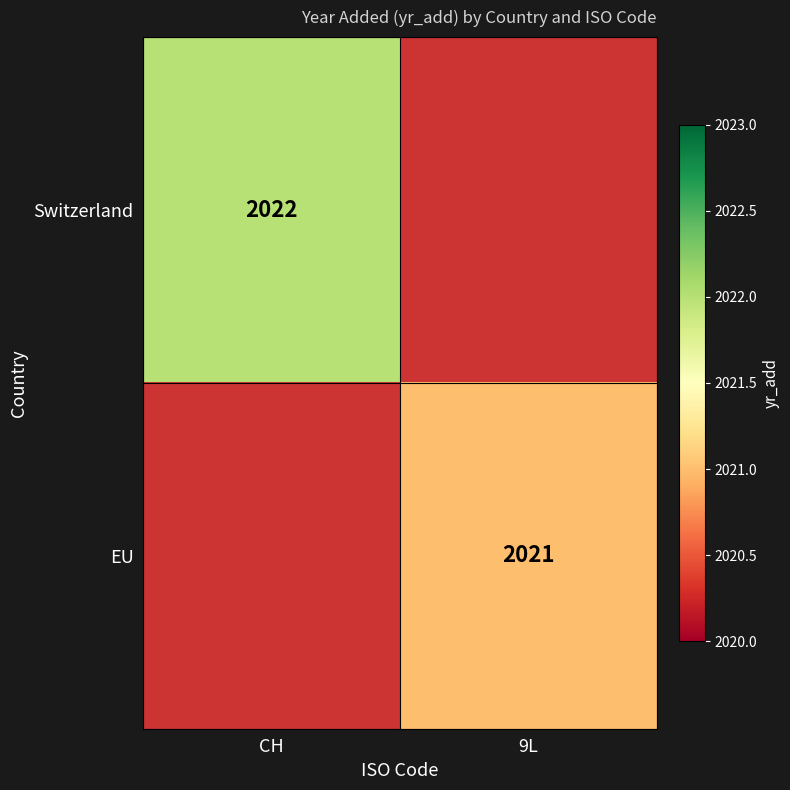

Which label corresponds to the largest value in the chart?

CH